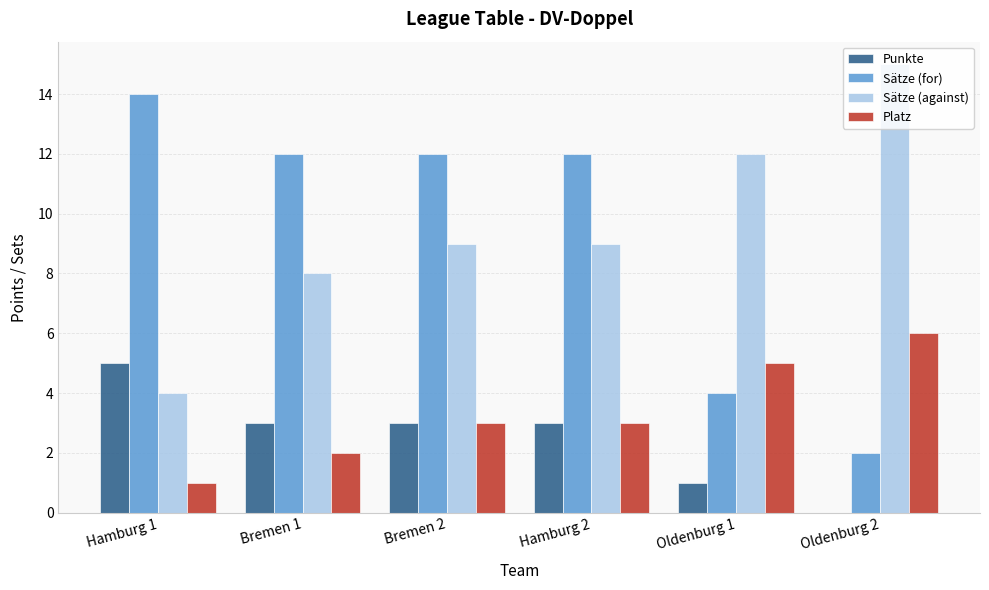

What is the maximum value for Sätze (against)?

15